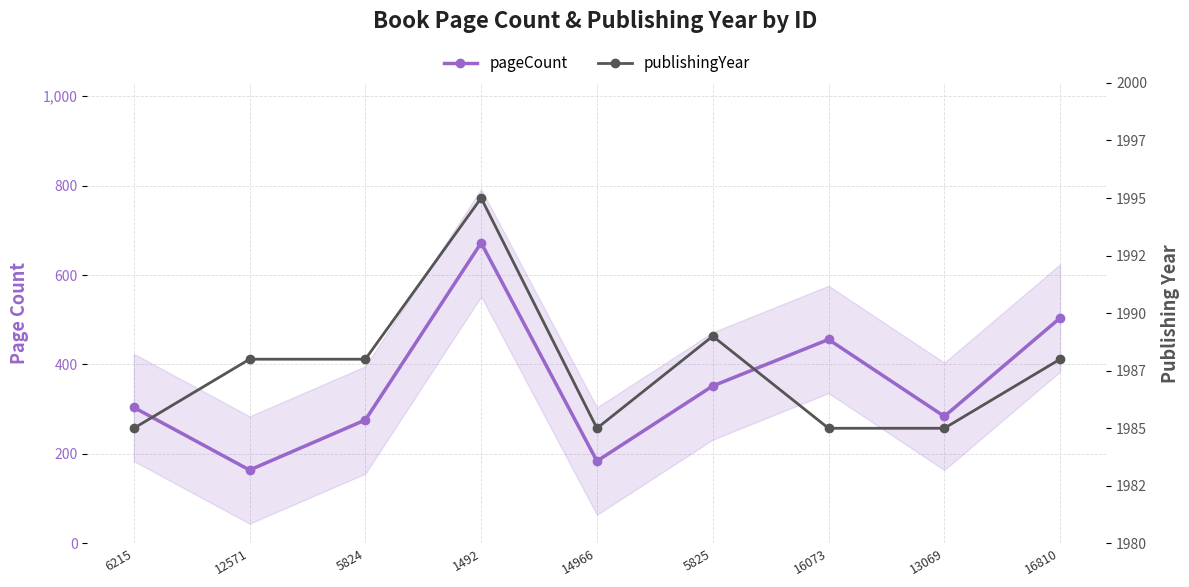

What position from the left is 16810?

9